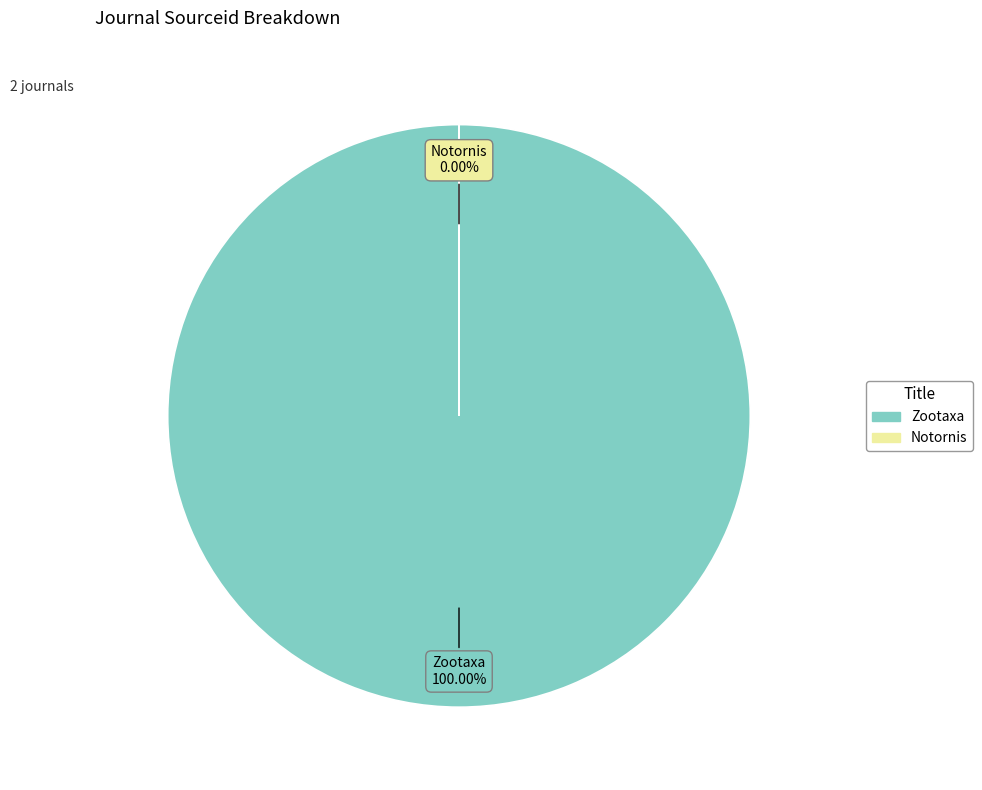

True or false: Zootaxa accounts for 99% of the total.

False